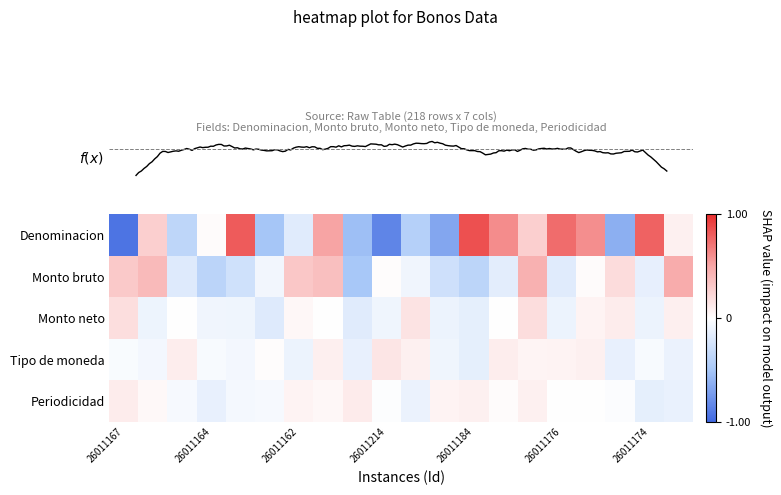

How many data points does each series have?

20